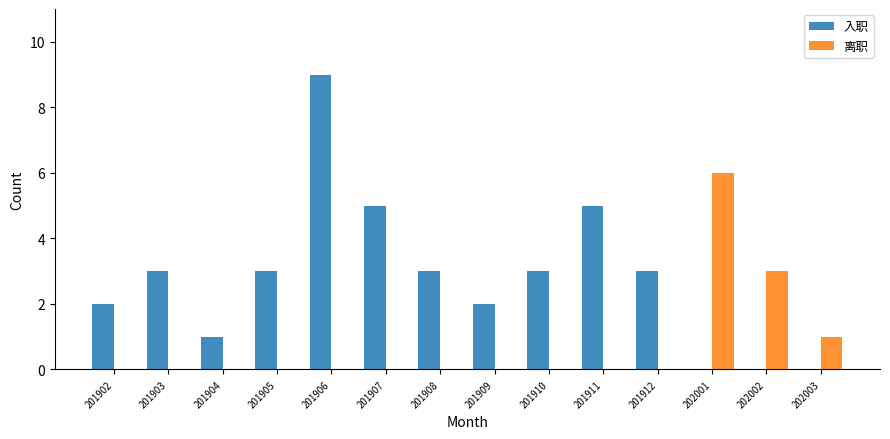

Is it true that 入职 equals 3 at 201910?

True